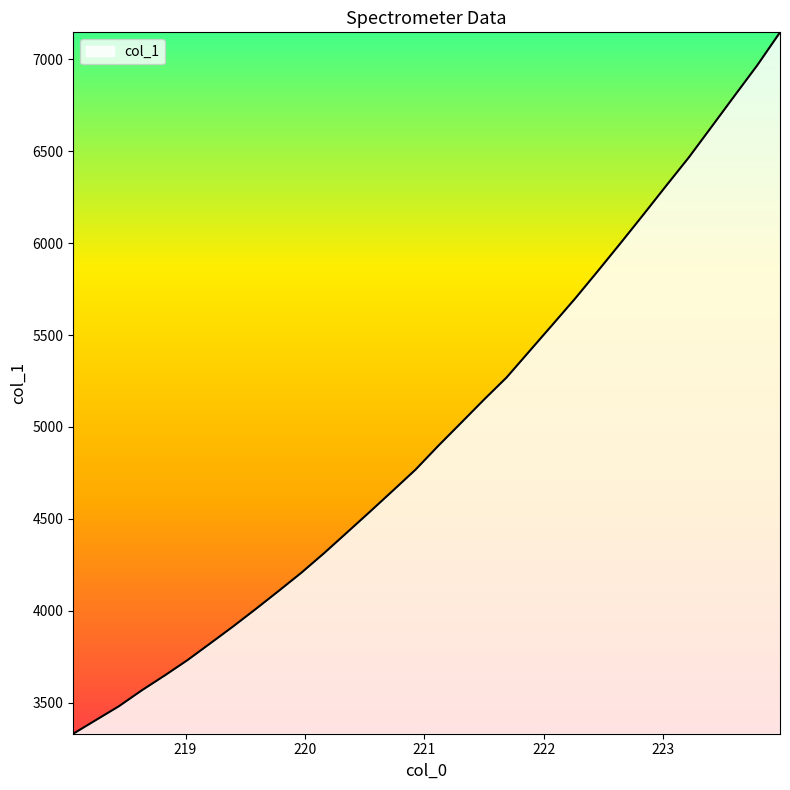

What is the greatest value displayed?

7145.8